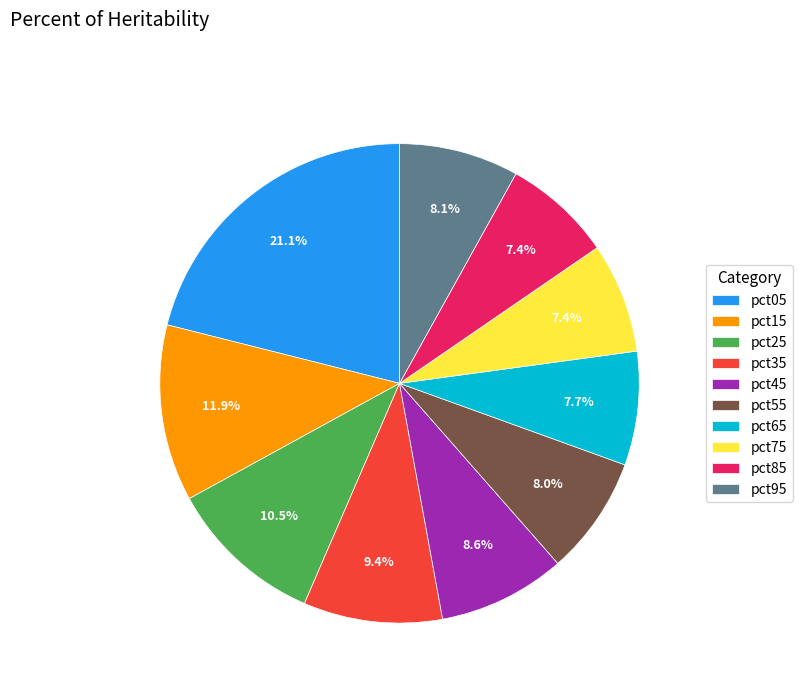

Is there any slice that represents more than half of the pie?

No